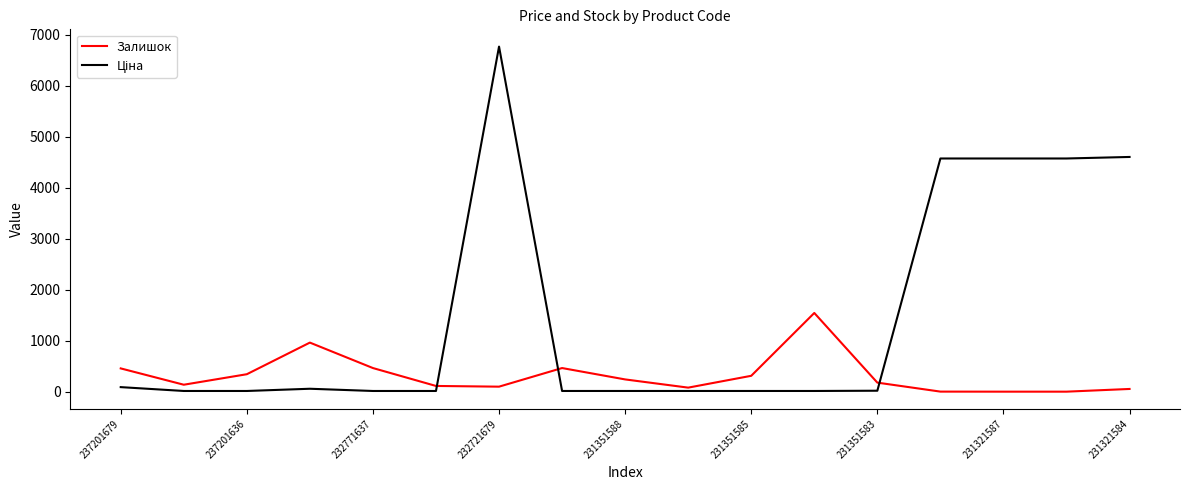

What is the maximum value shown in the chart?

6768.1